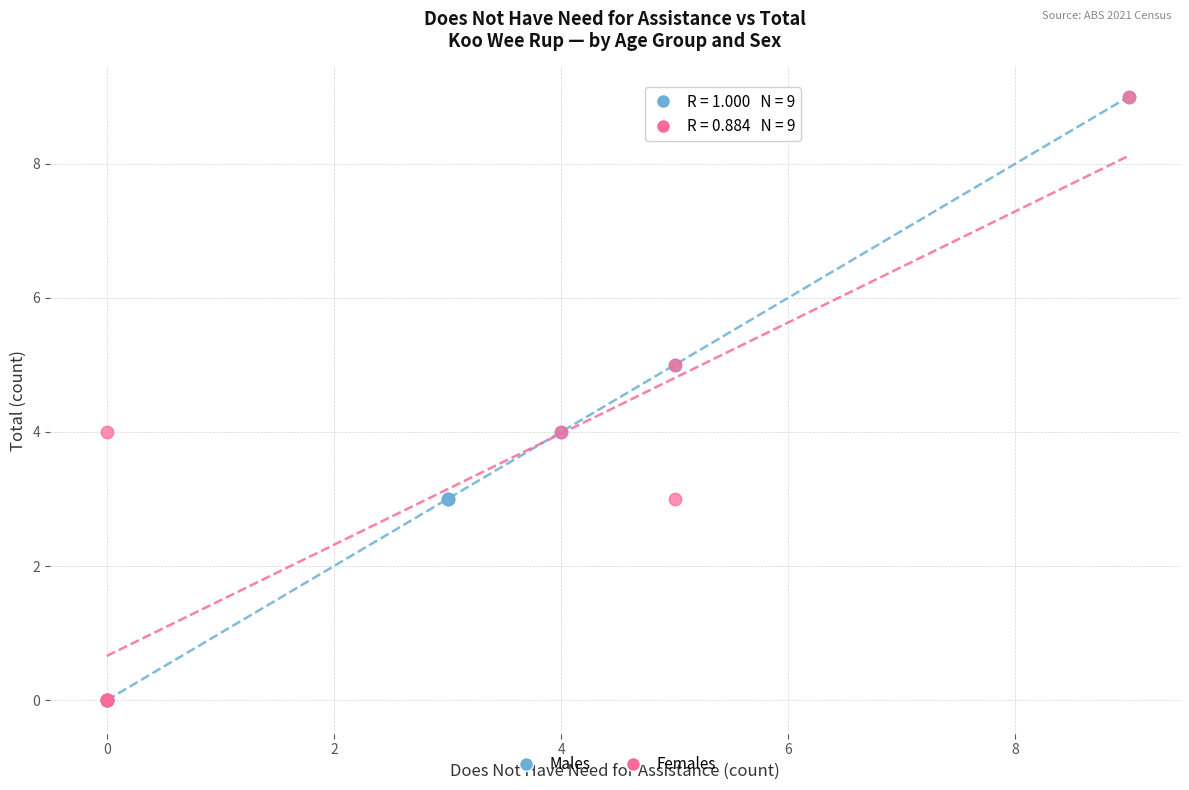

What are all the series names shown in the legend?

Males, Females